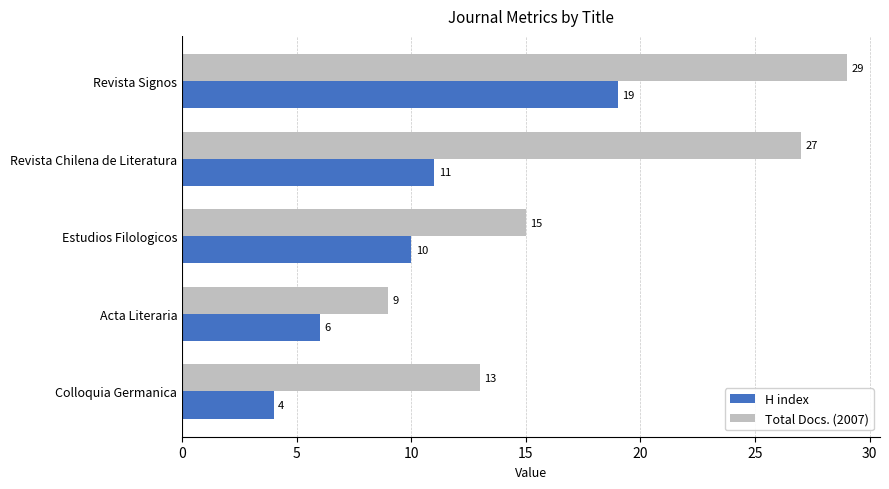

What is the difference between the maximum and minimum values in the Total Docs. (2007) series?

20